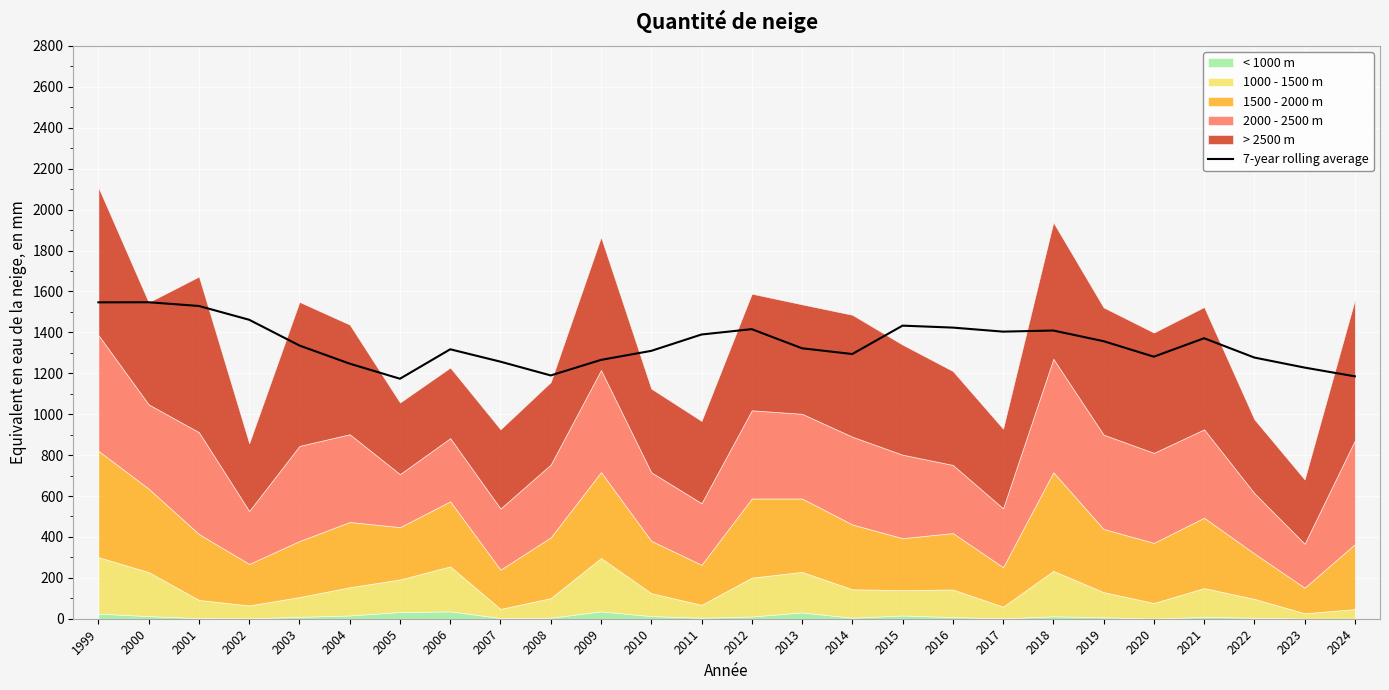

What is the sum of all values?

34968.2